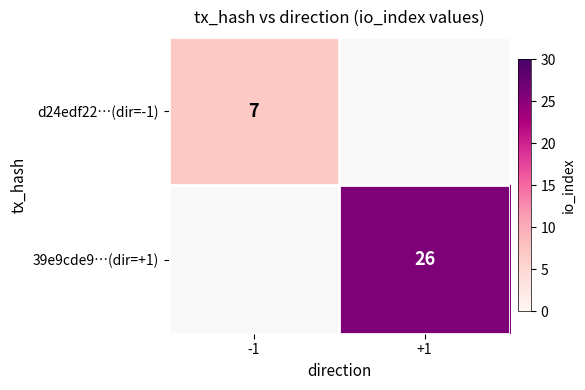

Is it true that d24edf22…(dir=-1) equals 3 at -1?

False